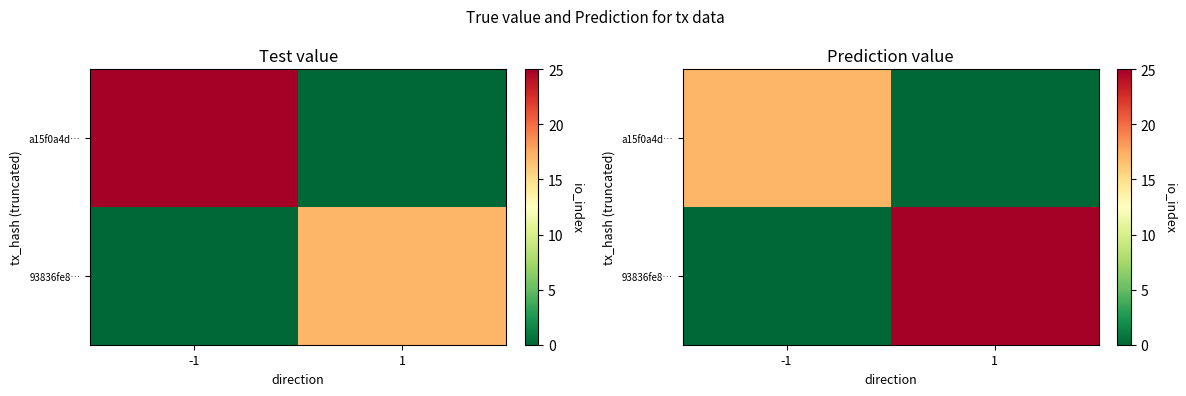

List the labels in order of a15f0a4d… value, largest first.

-1, 1